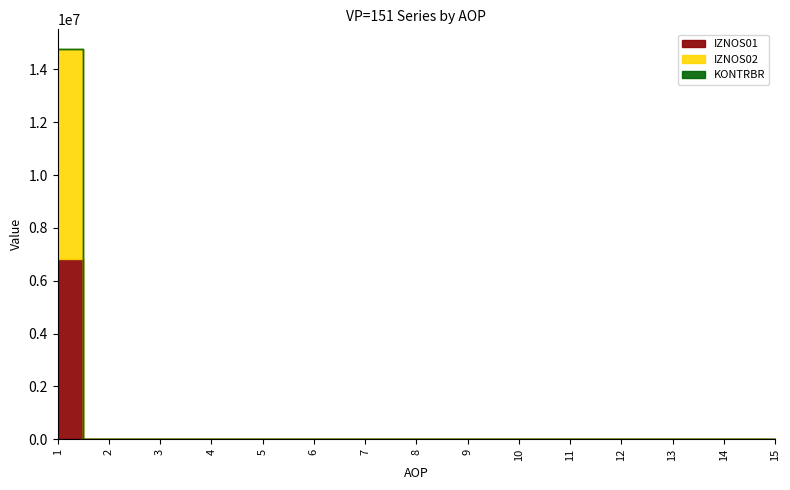

How many distinct data groups are displayed?

3